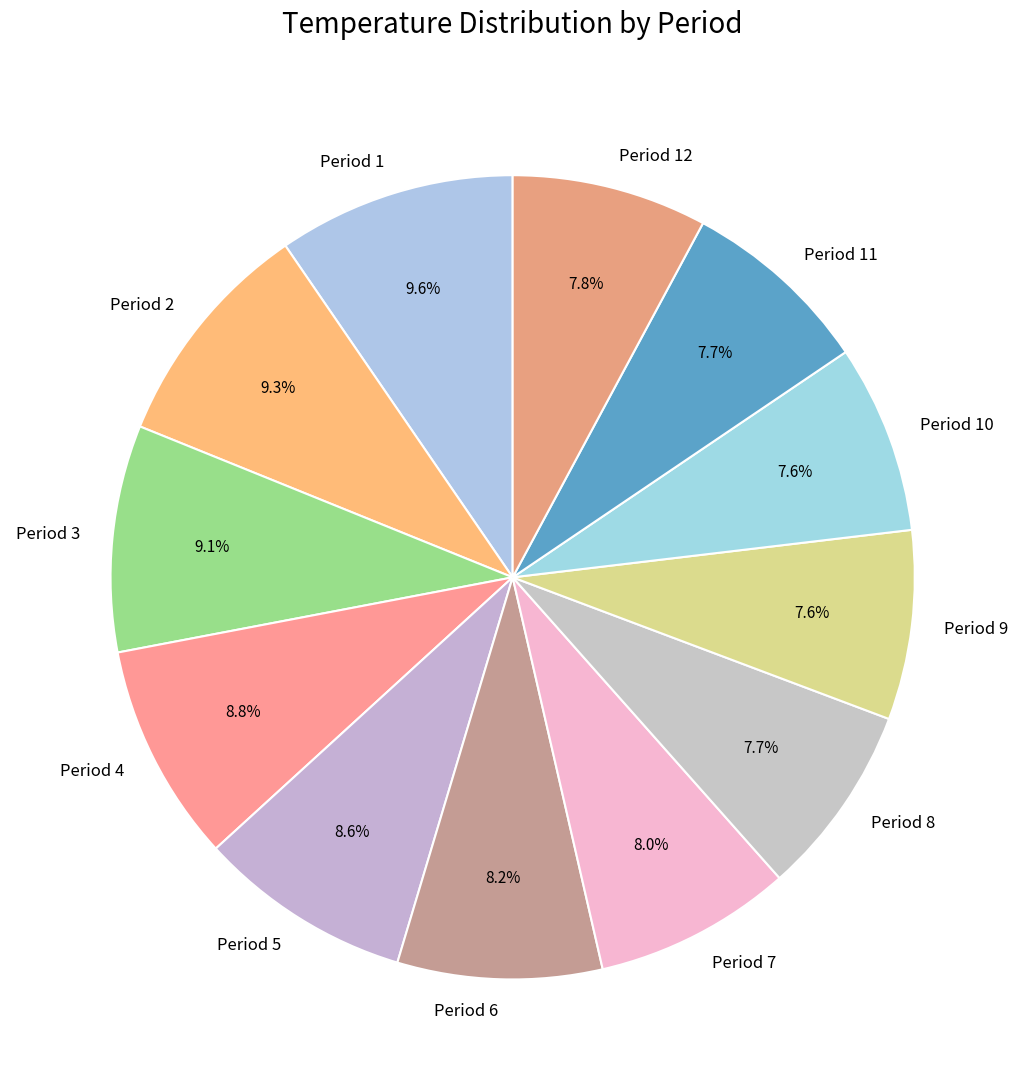

What is the ratio of the value at Period 8 to the value at Period 1?

0.8